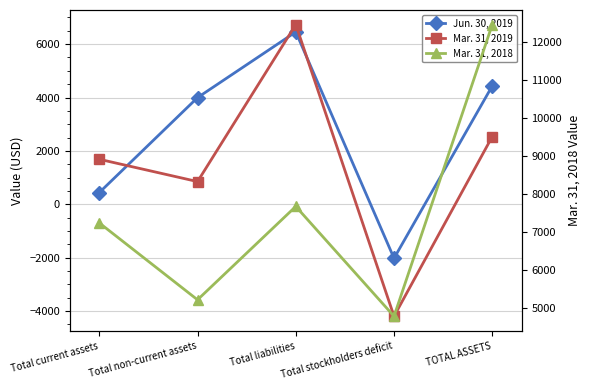

The value of Mar. 31, 2018 at Total current assets is 3706. True or false?

False